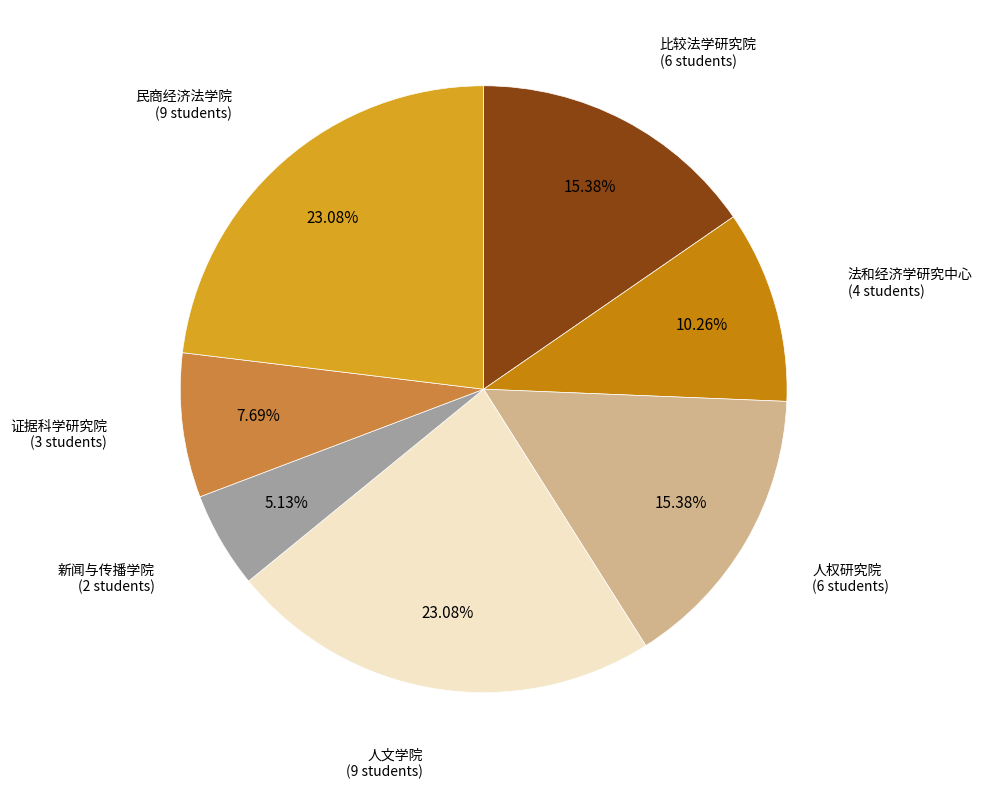

Does any single category account for the majority?

No